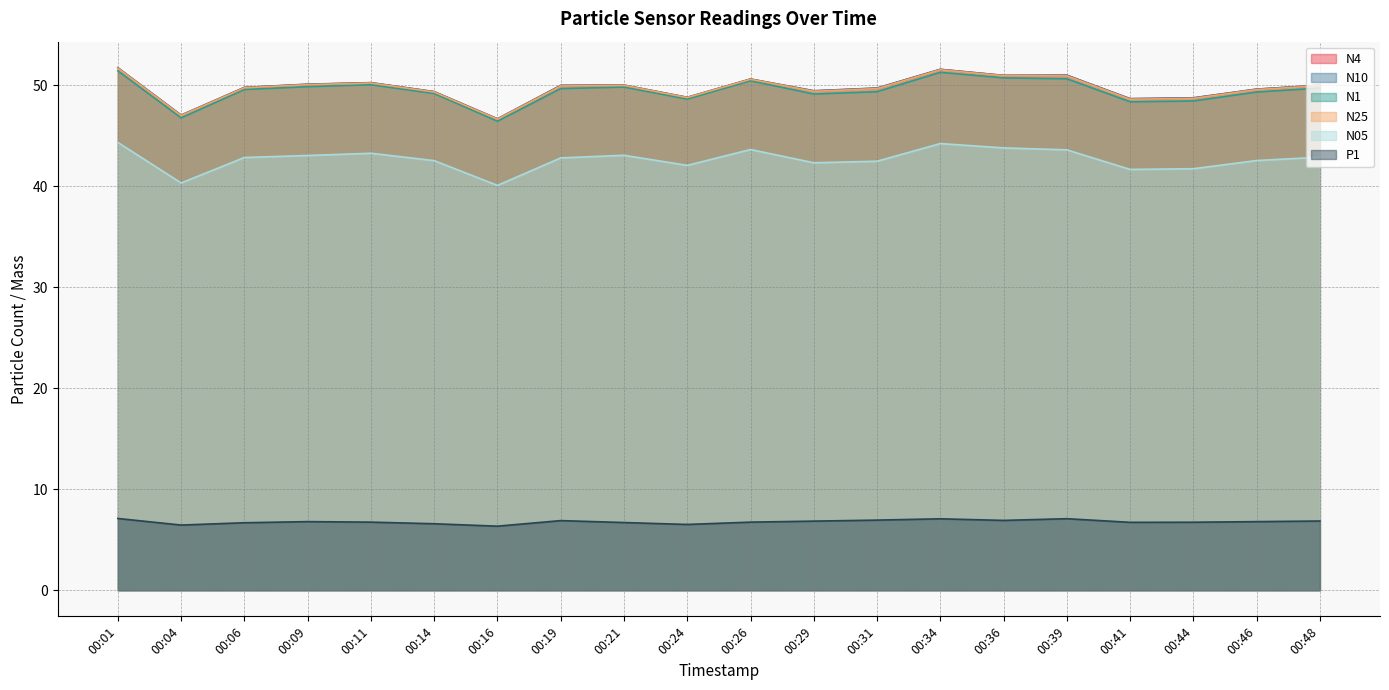

What is the sum of the N05 values at 00:29 and 00:16?

82.4